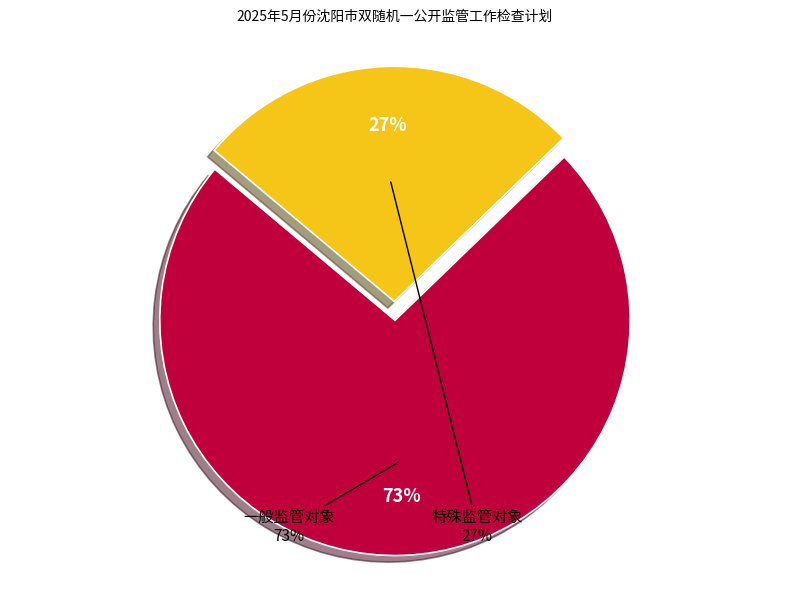

What is the largest slice in the pie chart?

一般监管对象